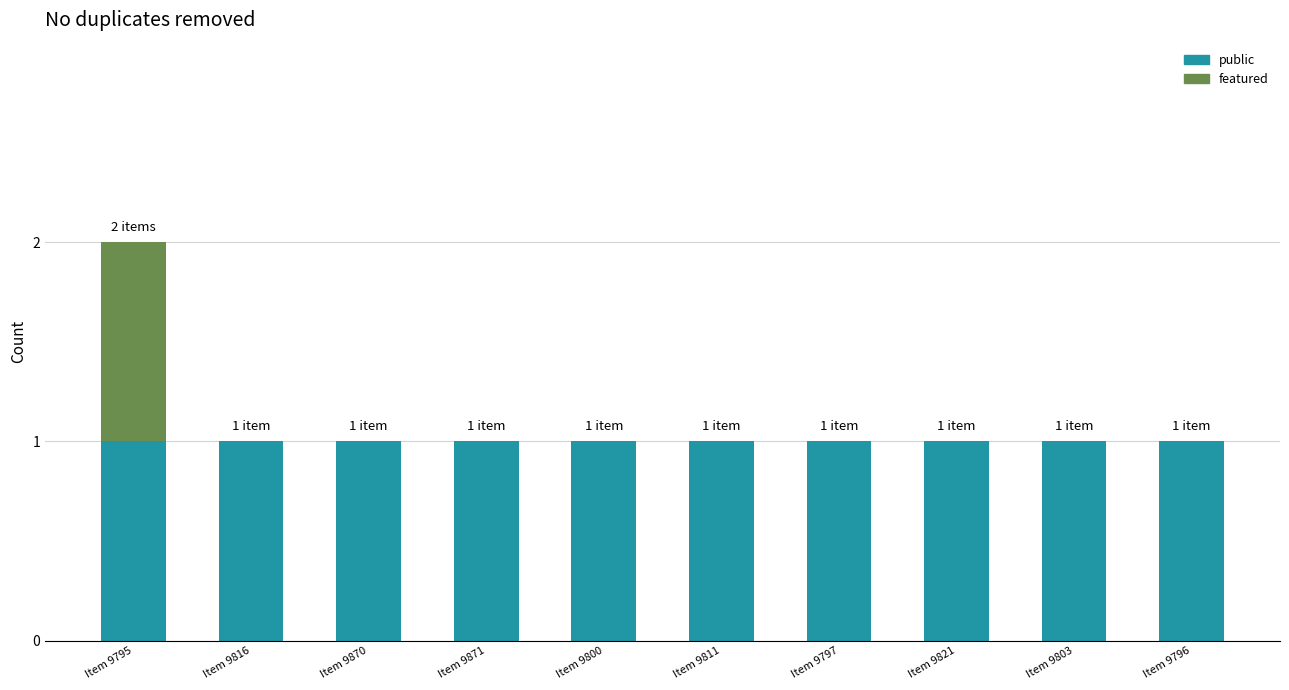

Count the number of categories in the chart.

10